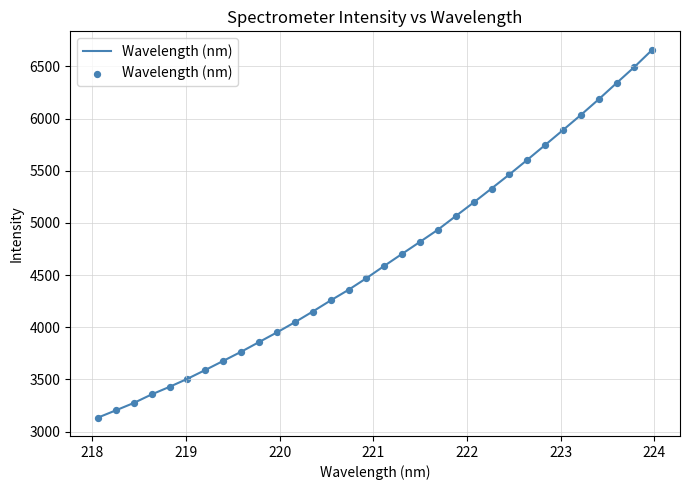

What is the difference between the maximum and minimum values?

3525.2